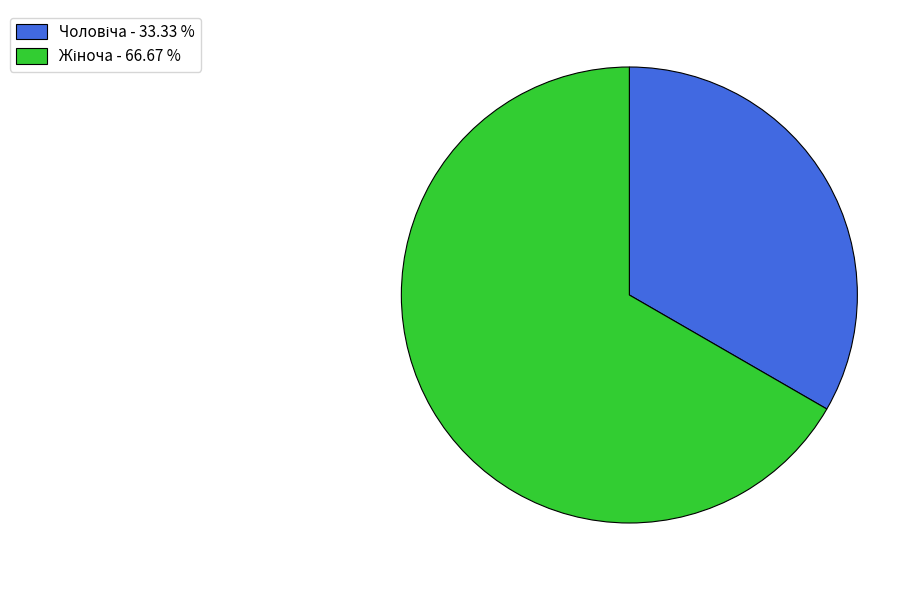

Is there a majority slice in this chart?

Yes